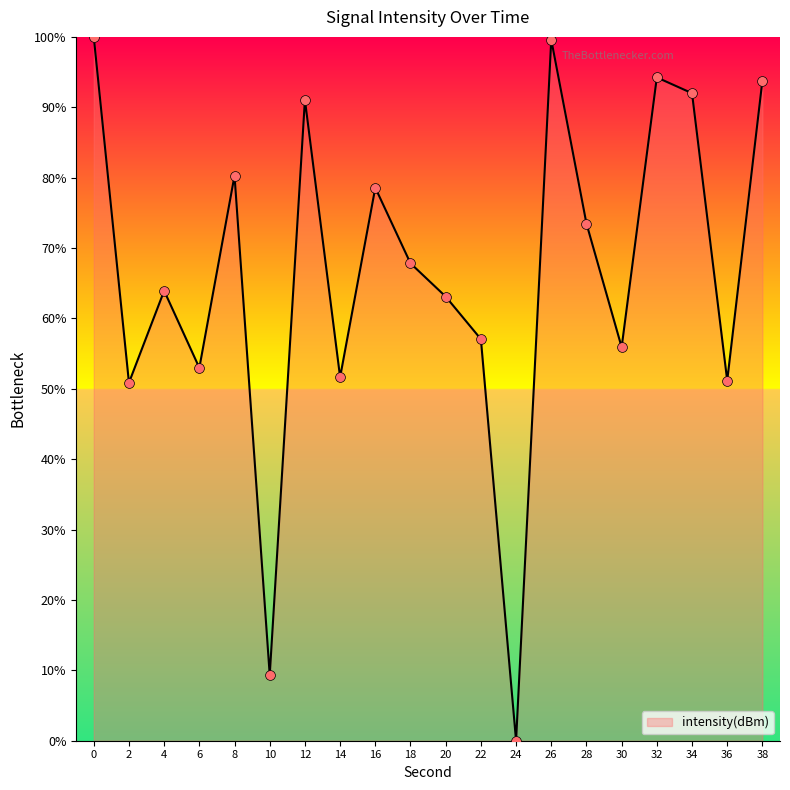

Between 38 and 12, which is larger?

38